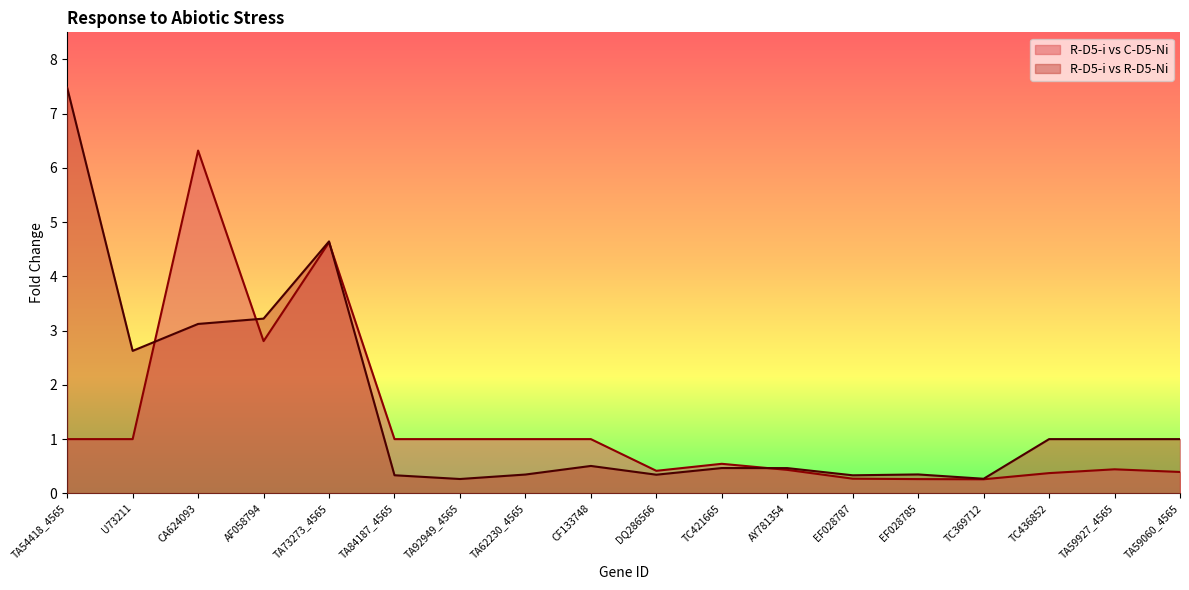

Which series has the largest total across all categories?

R-D5-i vs R-D5-Ni